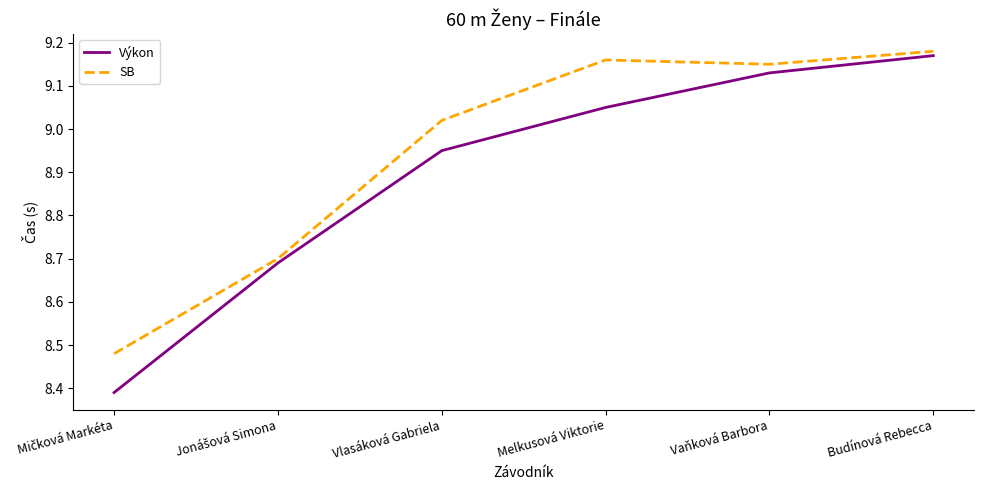

True or false: SB has a value of 14.5 at Vlasáková Gabriela.

False